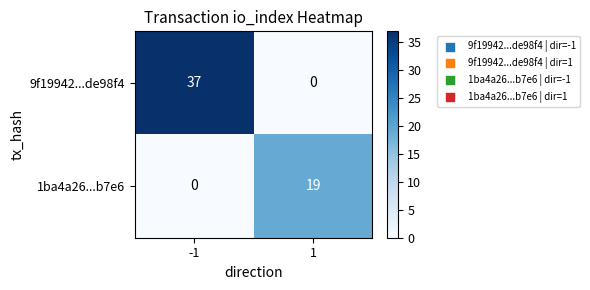

Which series has the largest total across all categories?

9f19942...de98f4